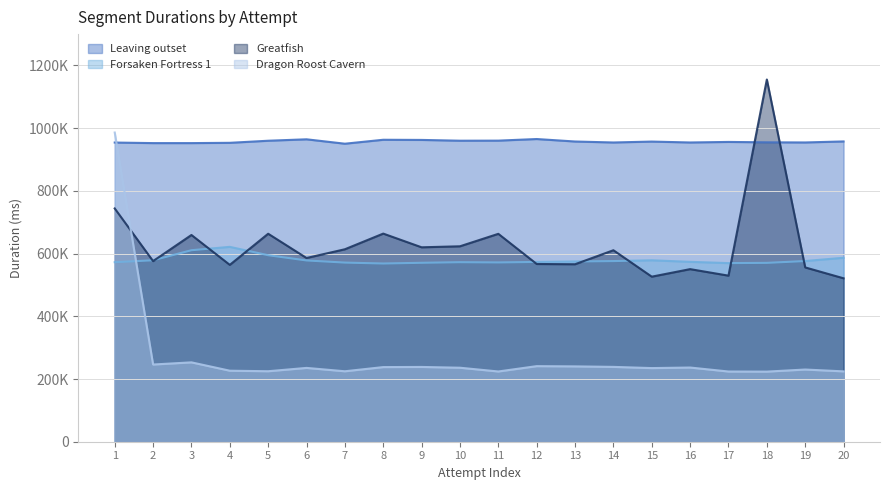

What are all the series names shown in the legend?

Leaving outset, Forsaken Fortress 1, Greatfish, Dragon Roost Cavern